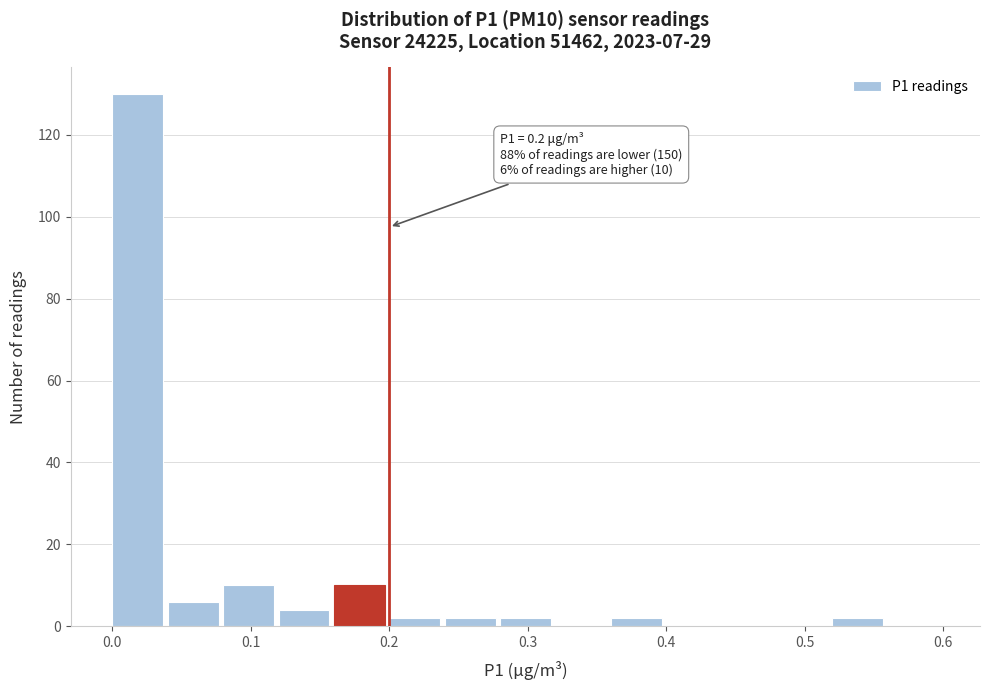

Which range on the x-axis has the tallest bar?

0.00 to 0.04